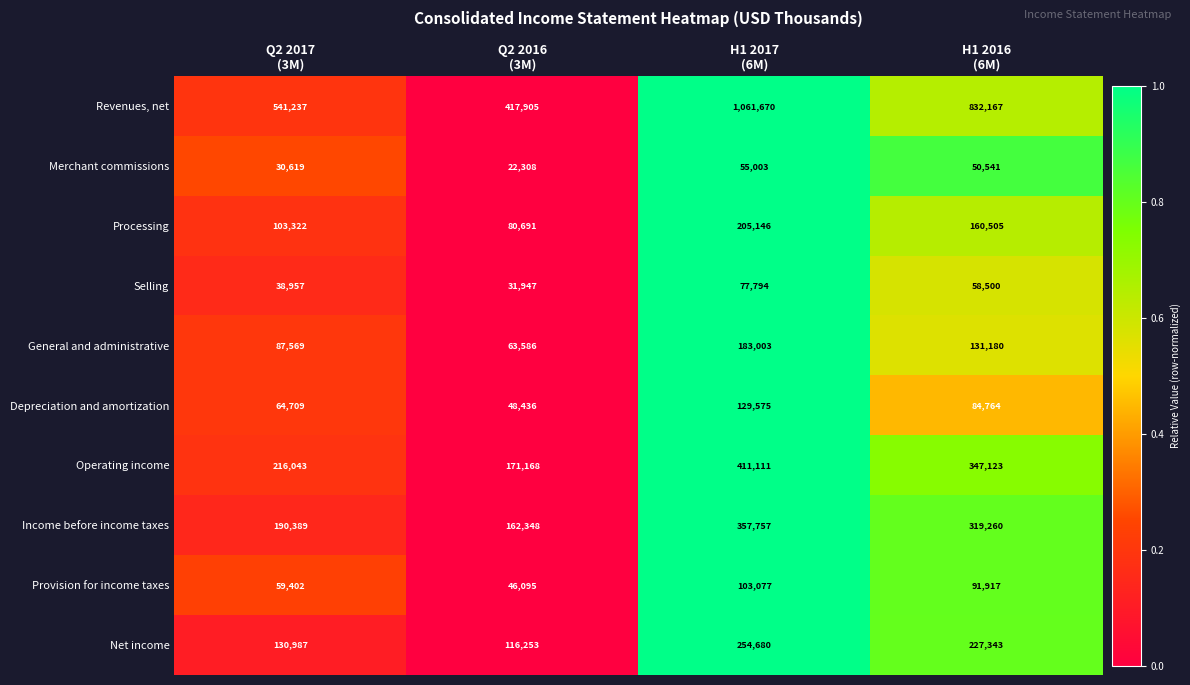

What is the minimum value for General and administrative?

63586